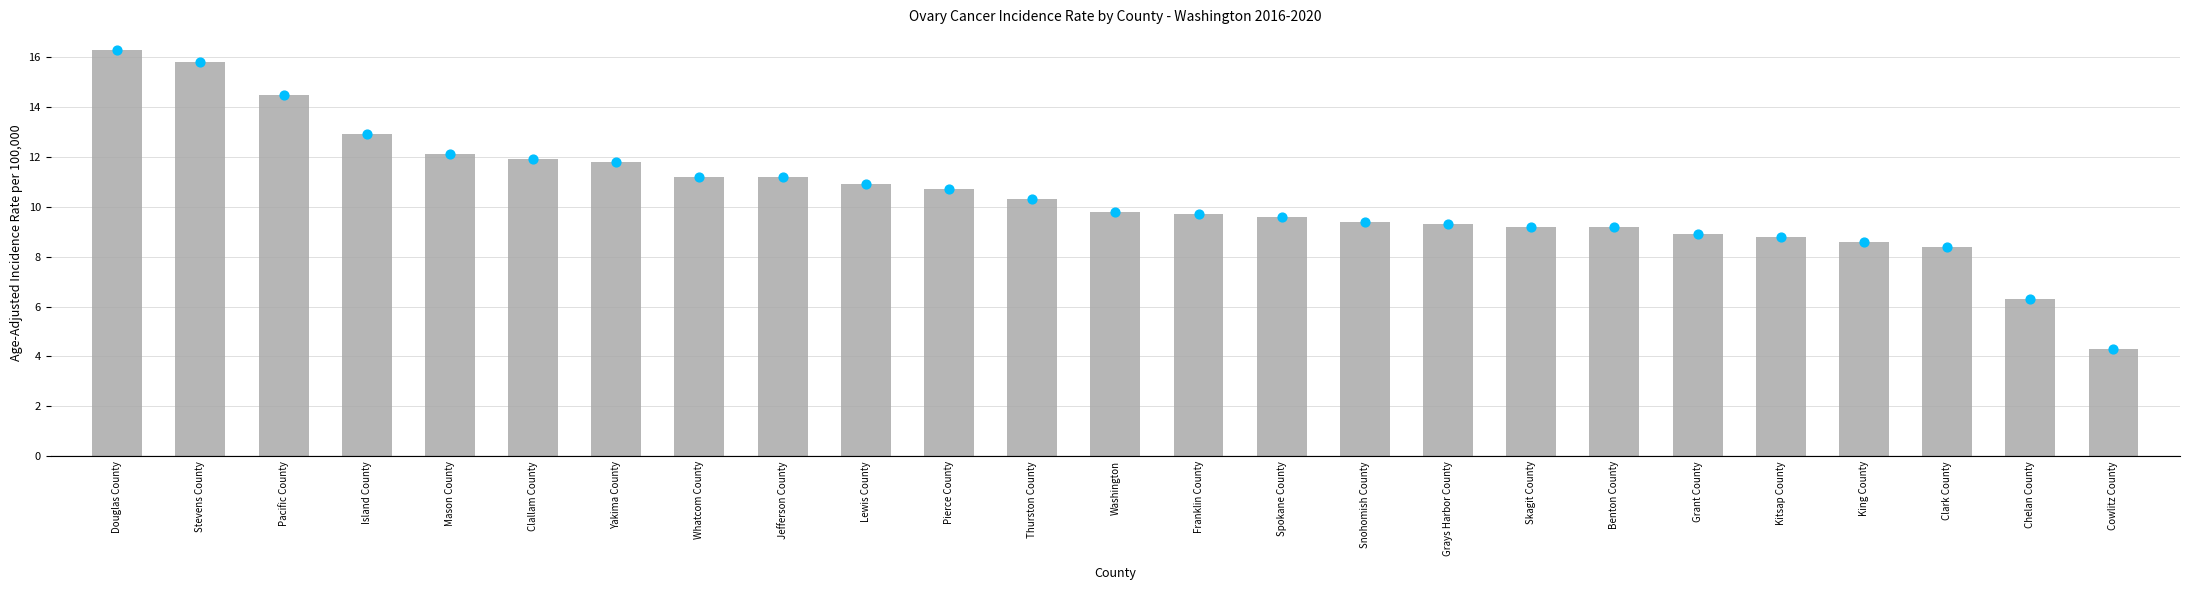

Which has a higher value, Cowlitz County or Grays Harbor County?

Grays Harbor County